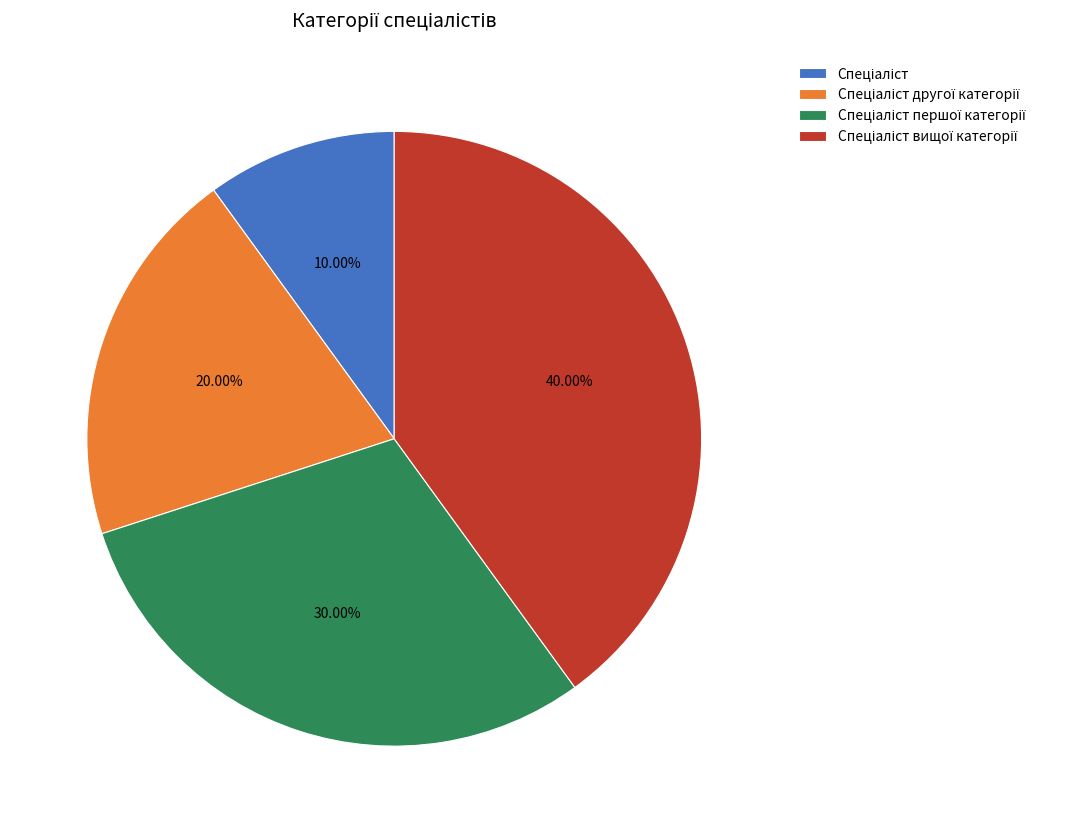

Is there any slice that represents more than half of the pie?

No